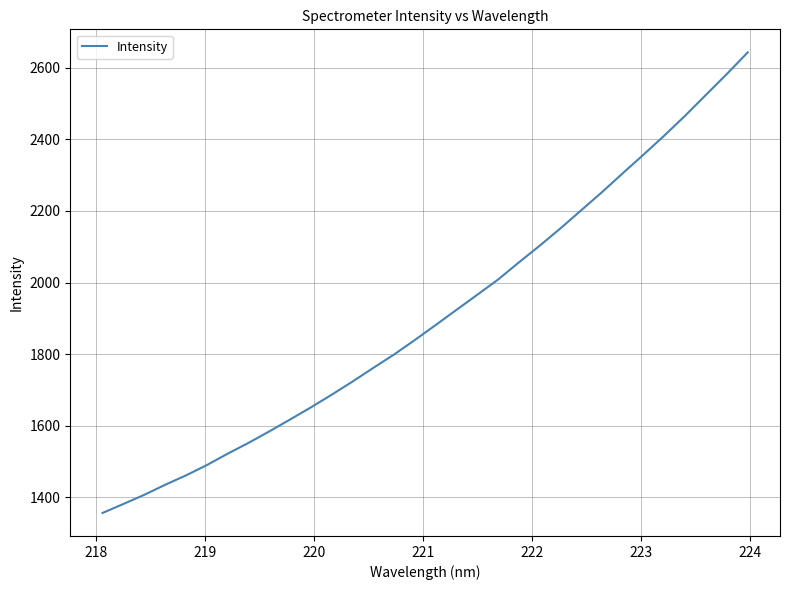

What is the difference between the maximum and minimum values?

1286.3